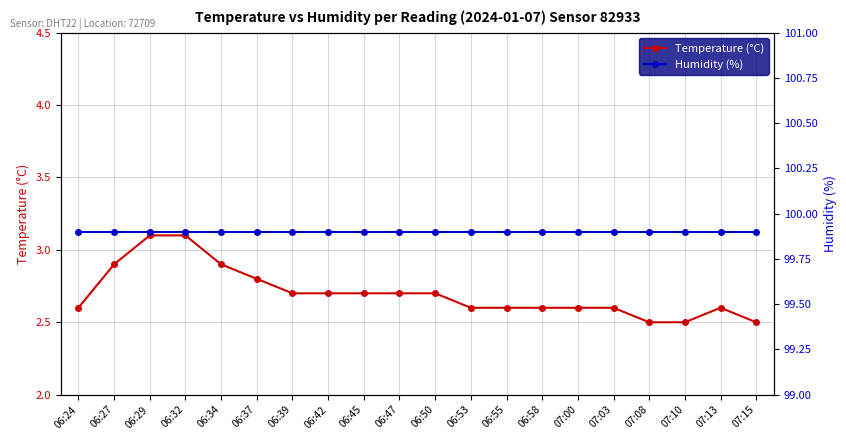

Reading right to left, extract all data points from this chart.

Temperature (°C): 2.5	2.6	2.5	2.5	2.6	2.6	2.6	2.6	2.6	2.7	2.7	2.7	2.7	2.7	2.8	2.9	3.1	3.1	2.9	2.6
Humidity (%): 99.9	99.9	99.9	99.9	99.9	99.9	99.9	99.9	99.9	99.9	99.9	99.9	99.9	99.9	99.9	99.9	99.9	99.9	99.9	99.9